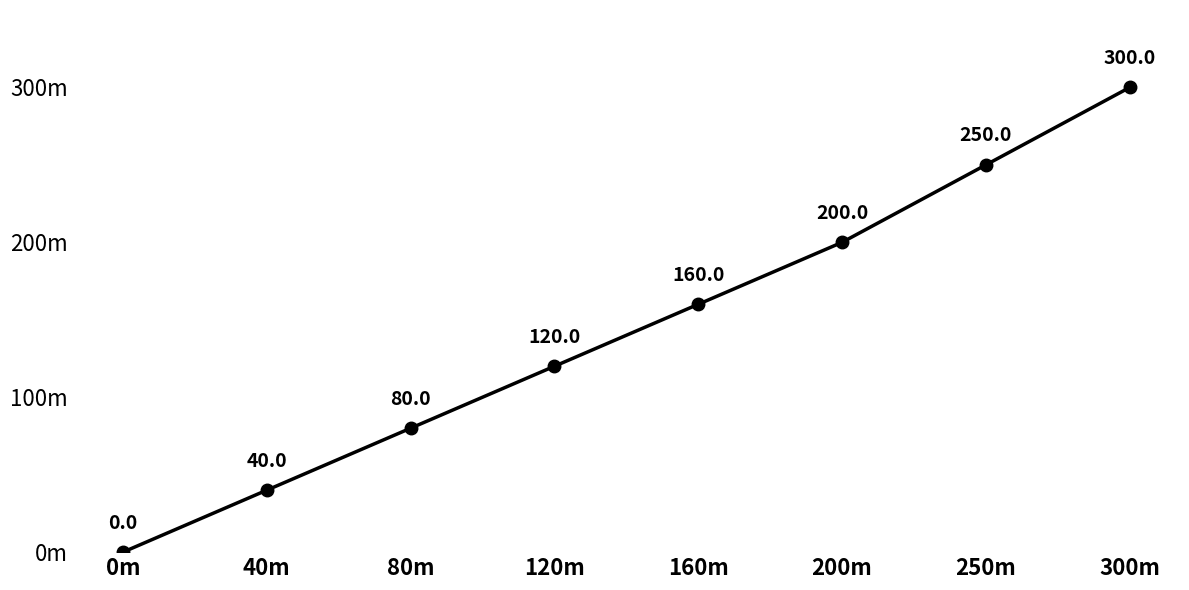

What is the sum of all values?

1150